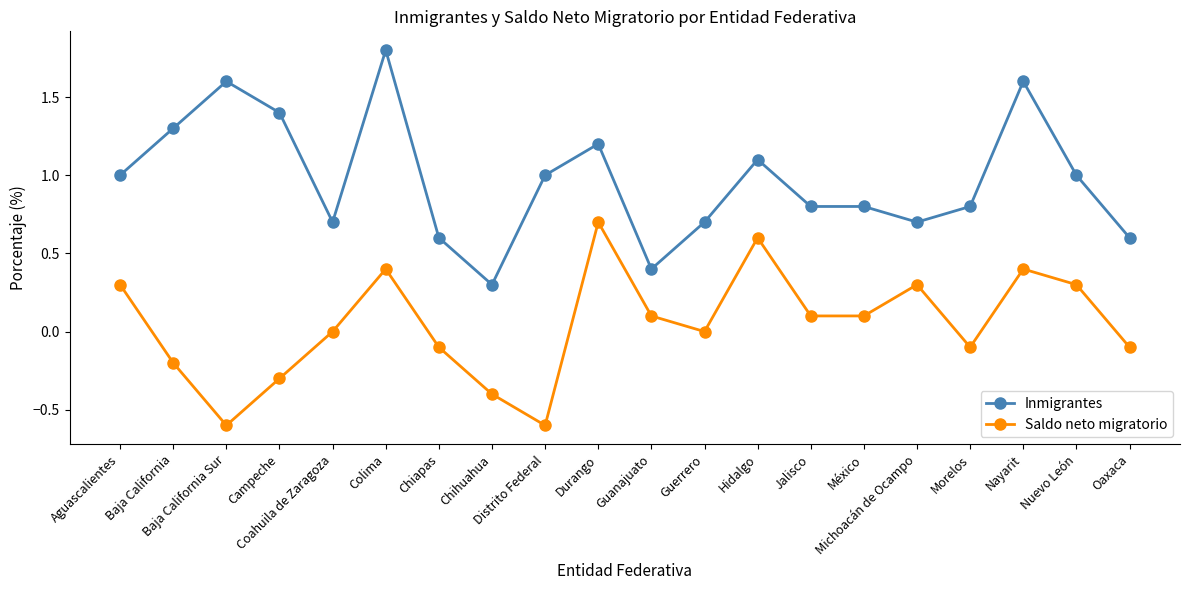

How many data points does each series have?

20